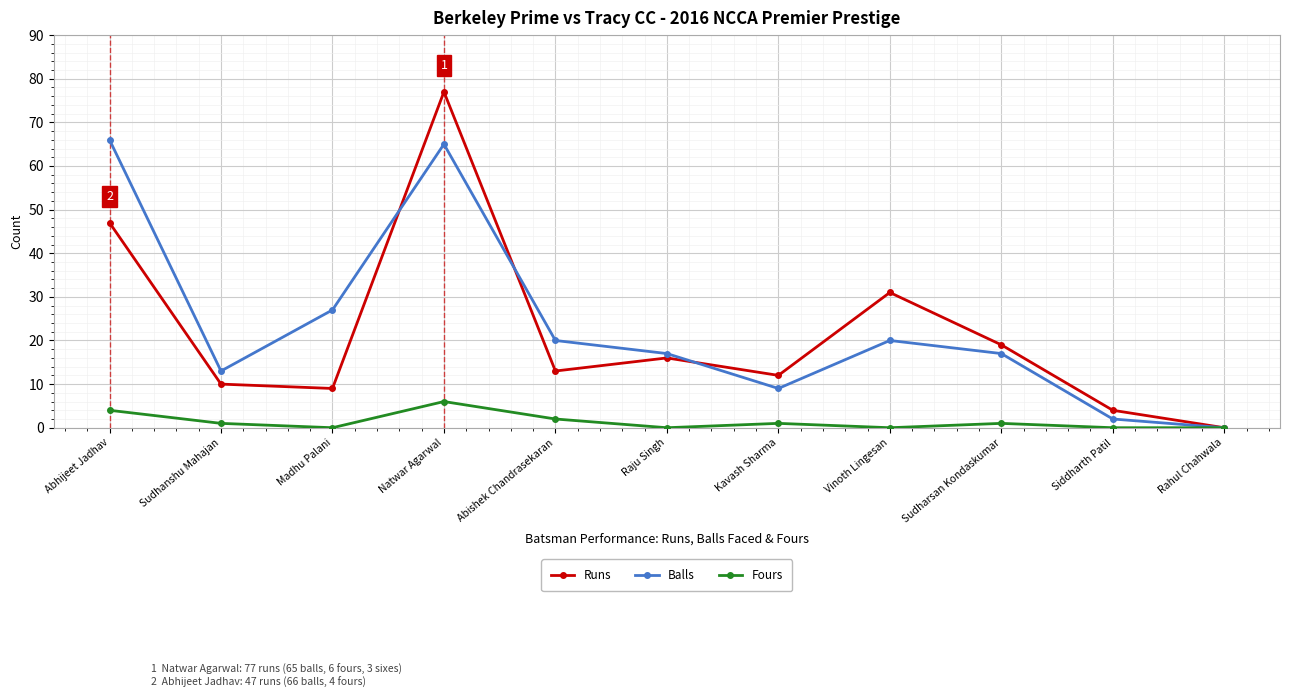

At Madhu Palani, list the series in order from largest to smallest.

Balls, Runs, Fours